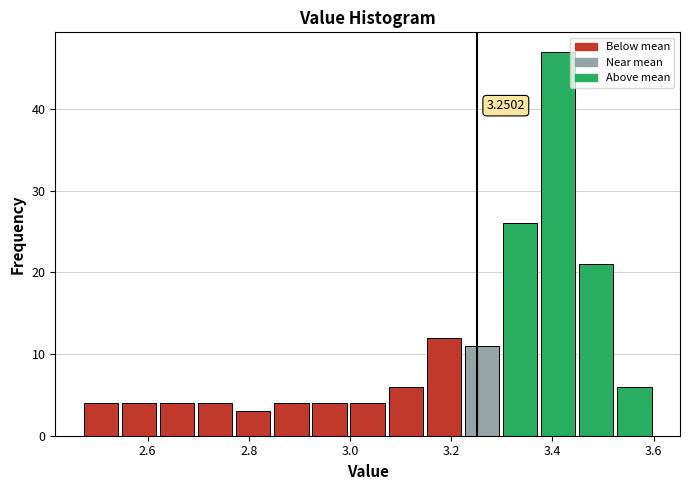

Around what value on the x-axis is the tallest bar? Give the approximate position of its centre, as read against the axis.

3.42